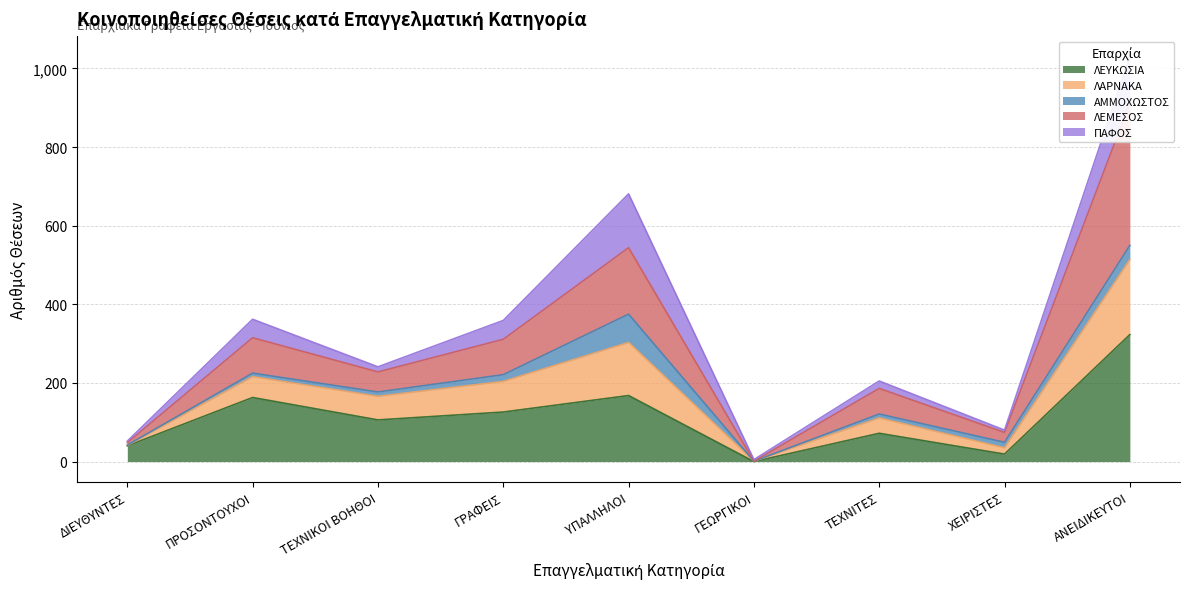

True or false: ΛΕΜΕΣΟΣ and ΛΕΥΚΩΣΙΑ cross at least once.

False